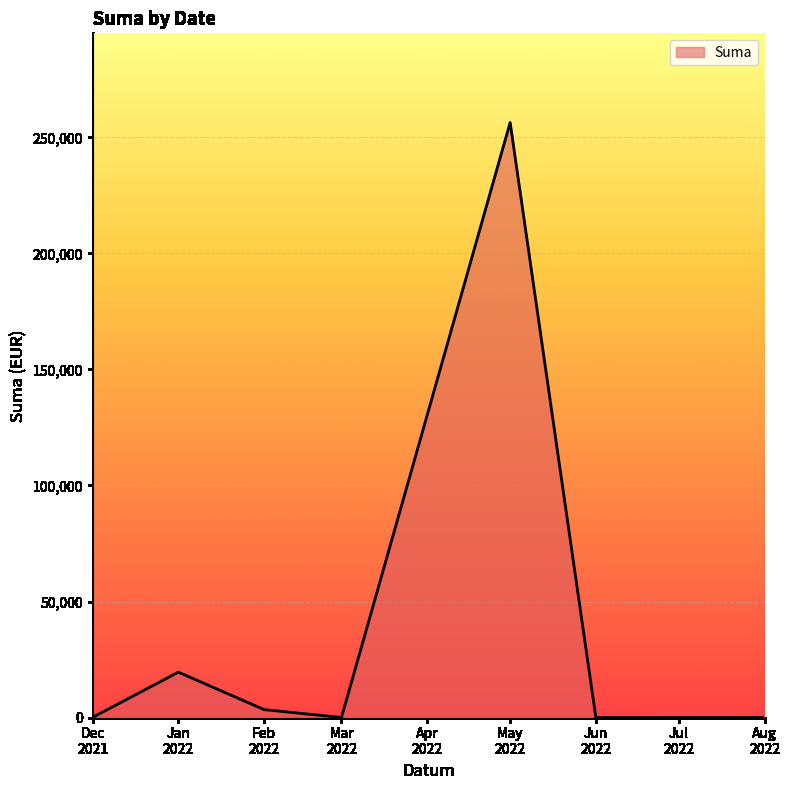

What is the maximum value shown in the chart?

256408.7